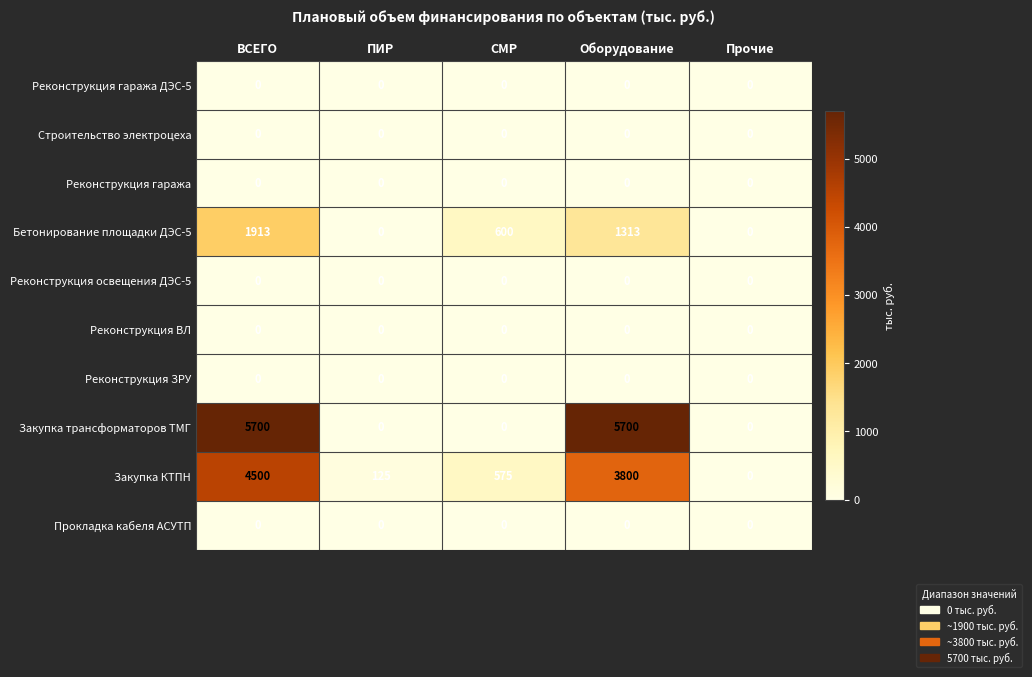

True or false: Реконструкция ЗРУ has a value of 0 at Прочие.

True